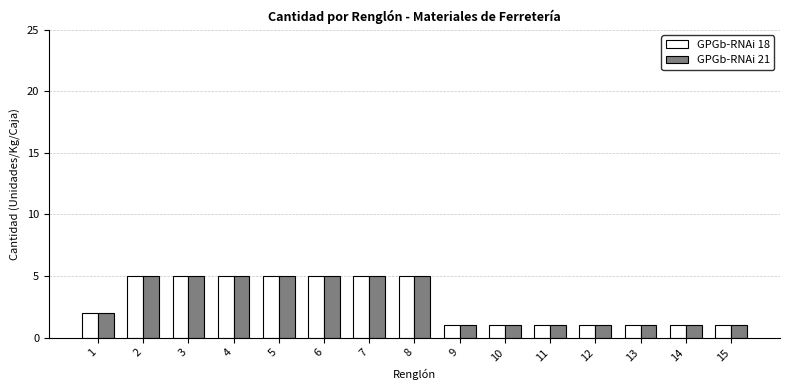

Where is GPGb-RNAi 18 nearest to the value 3?

1